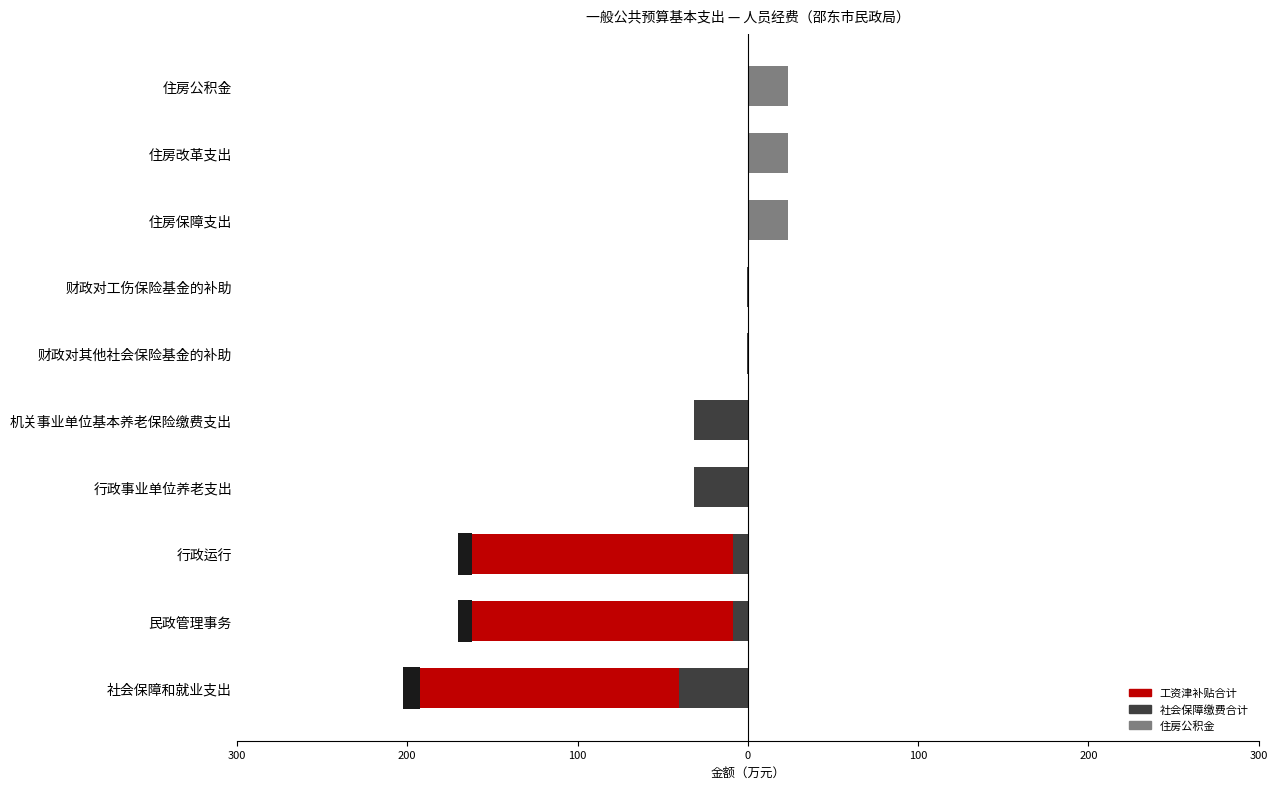

Rank the series at 200 from highest to lowest value.

住房公积金, 社会保障缴费合计, 工资津补贴合计